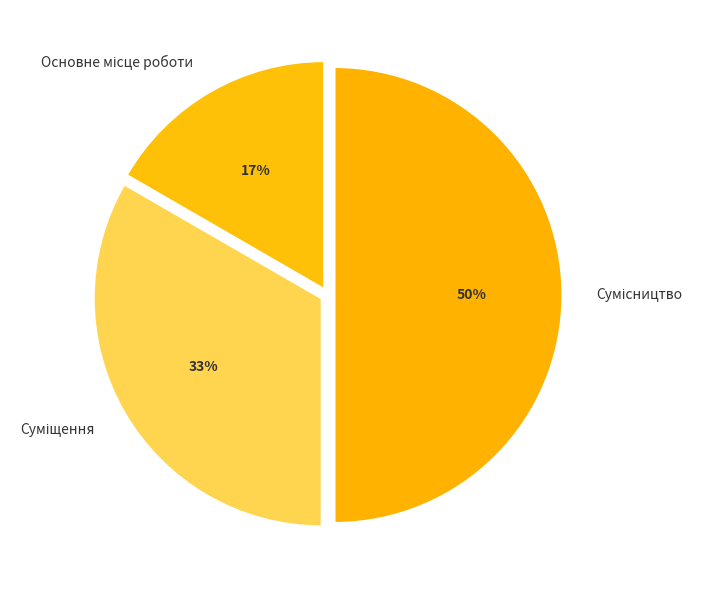

To the nearest percent, what is the average slice percentage?

33%